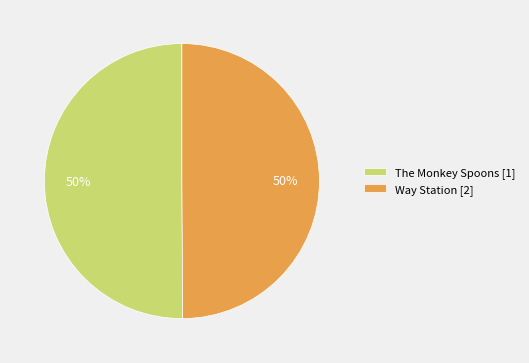

How many segments does this pie chart have?

2